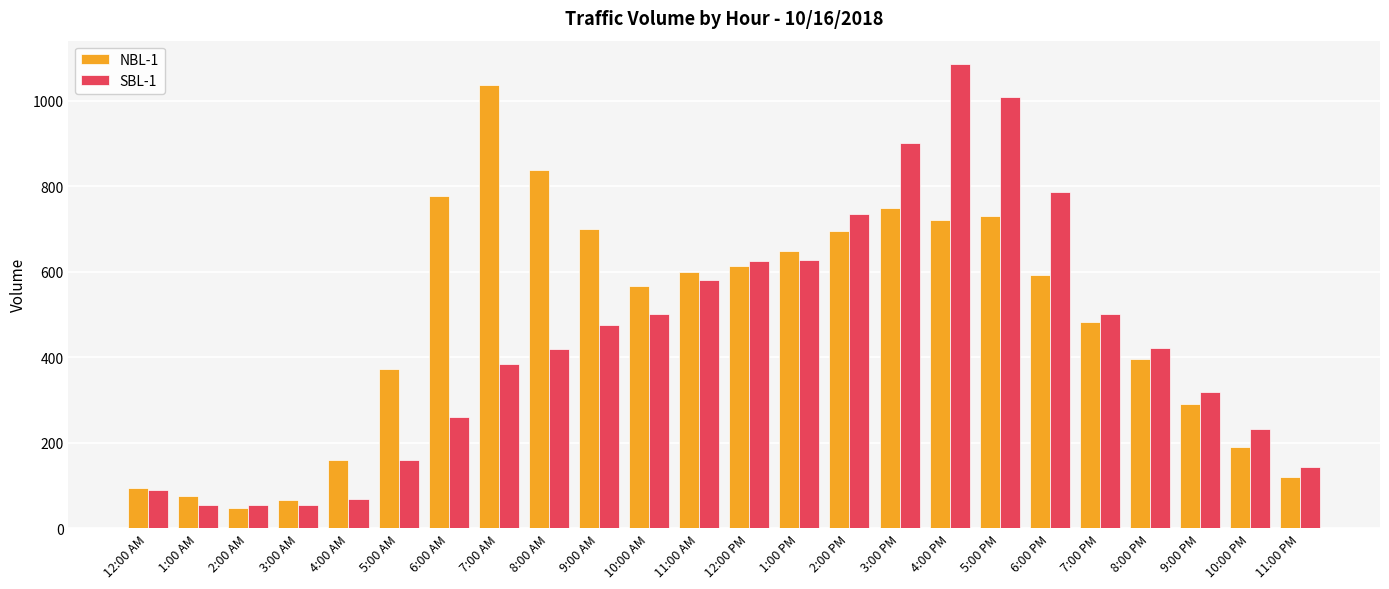

Which series has the largest range (max minus min)?

SBL-1